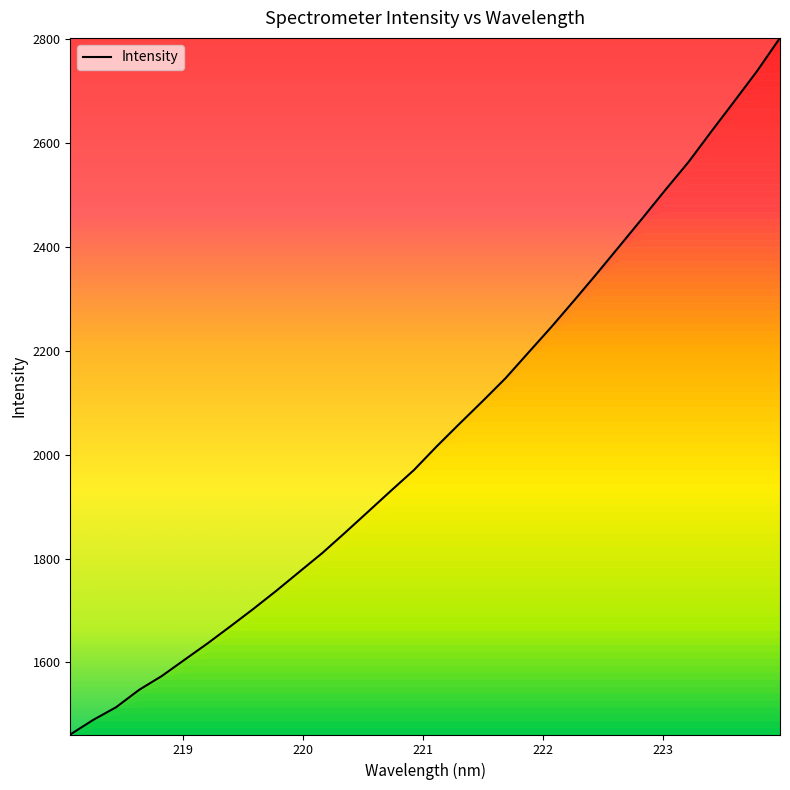

What is the difference between the maximum and minimum values?

1341.8